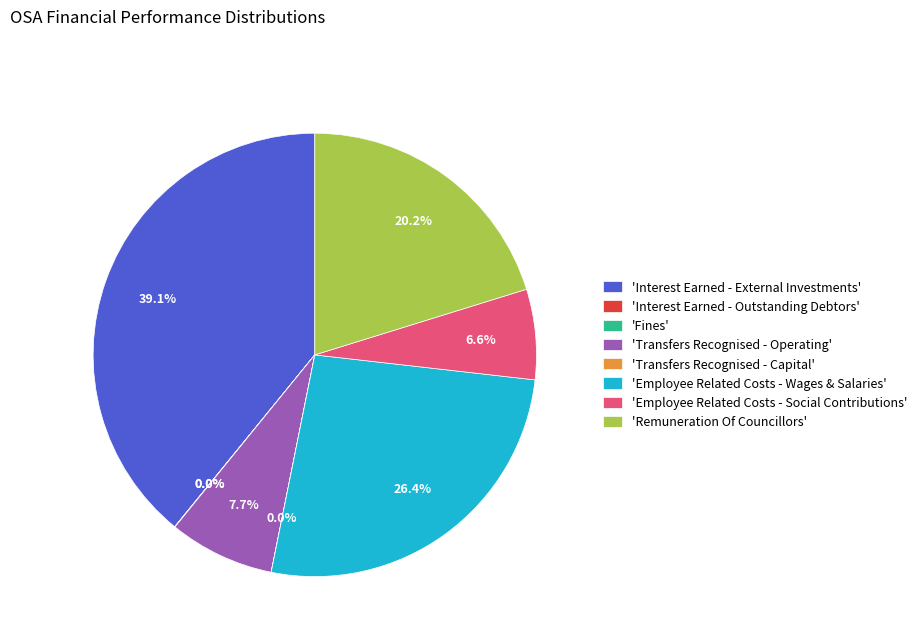

Which slice is the largest?

'Interest Earned - External Investments'